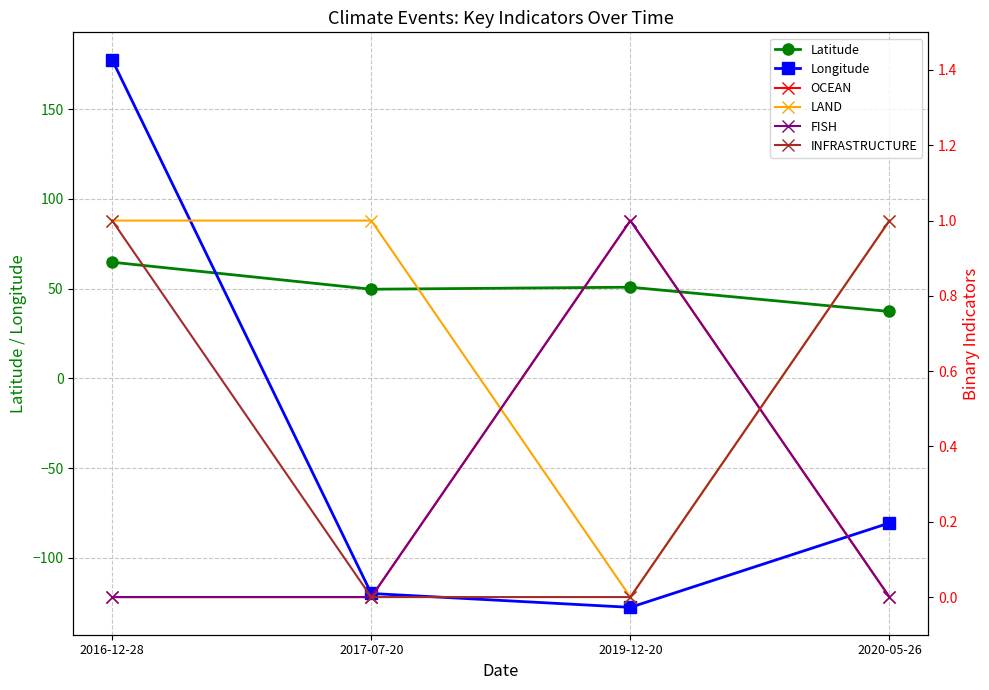

Rank the series at 2020-05-26 from lowest to highest value.

Longitude, OCEAN, FISH, LAND, INFRASTRUCTURE, Latitude